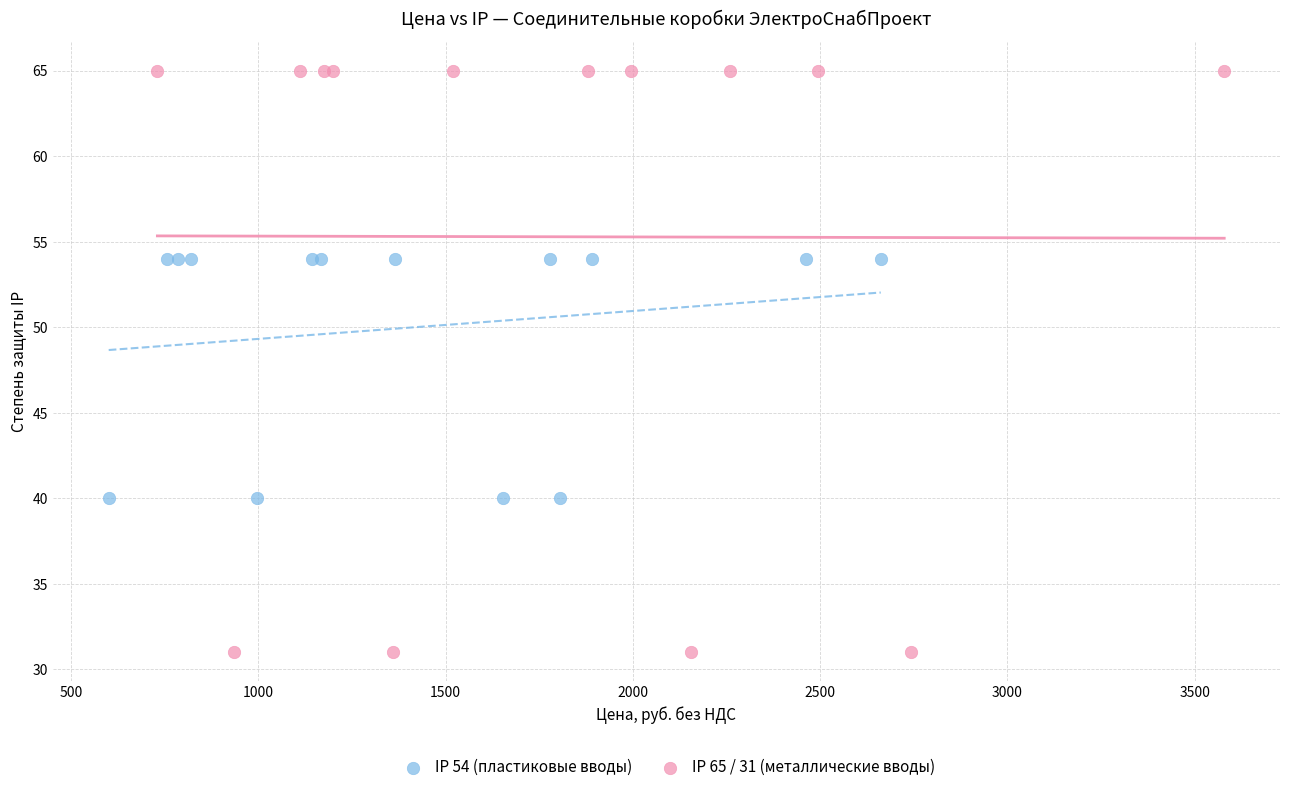

Which series contains the lowest Y value?

IP 65 / 31 (металлические вводы)